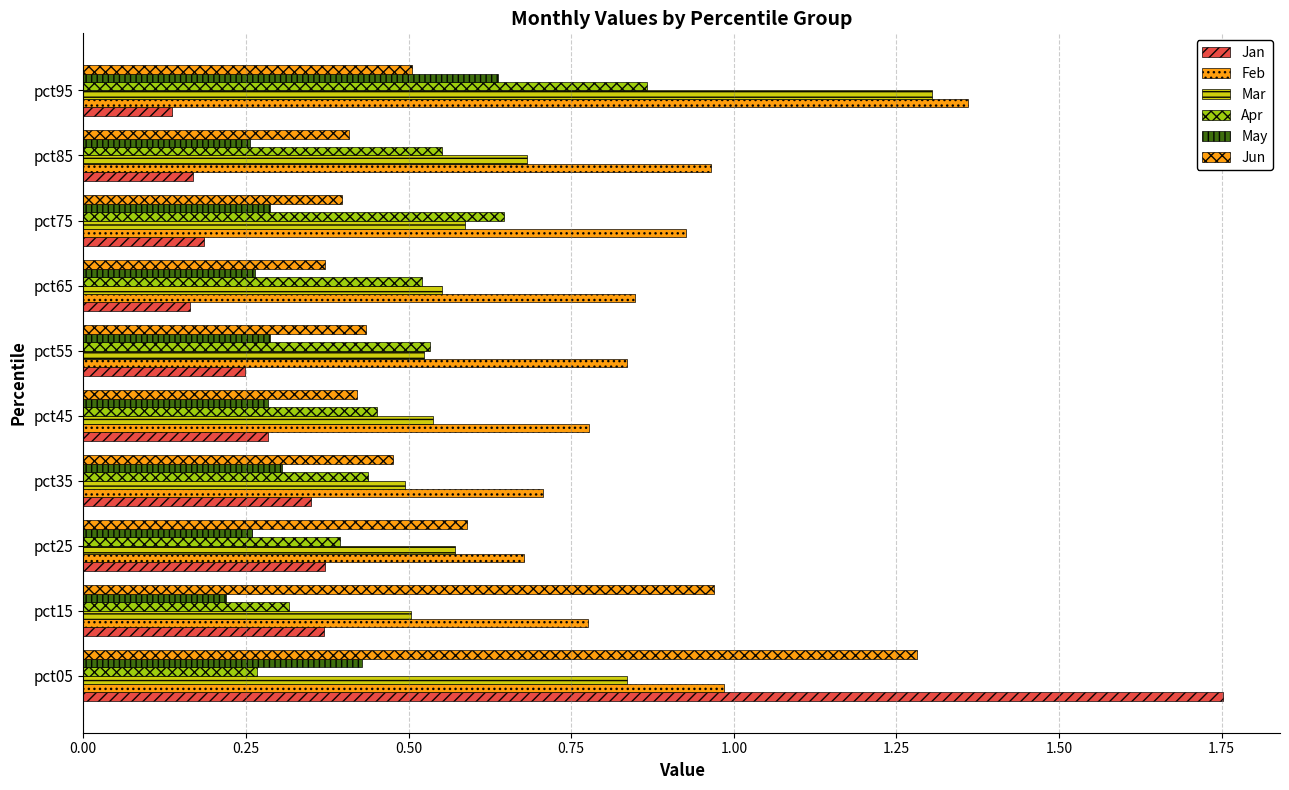

How many data points does each series have?

10